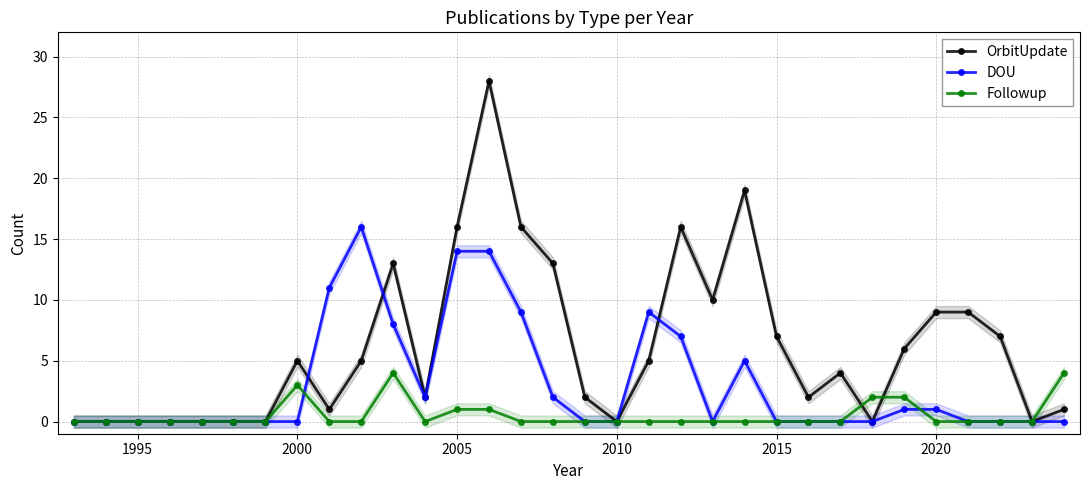

What is the average value of the OrbitUpdate series?

6